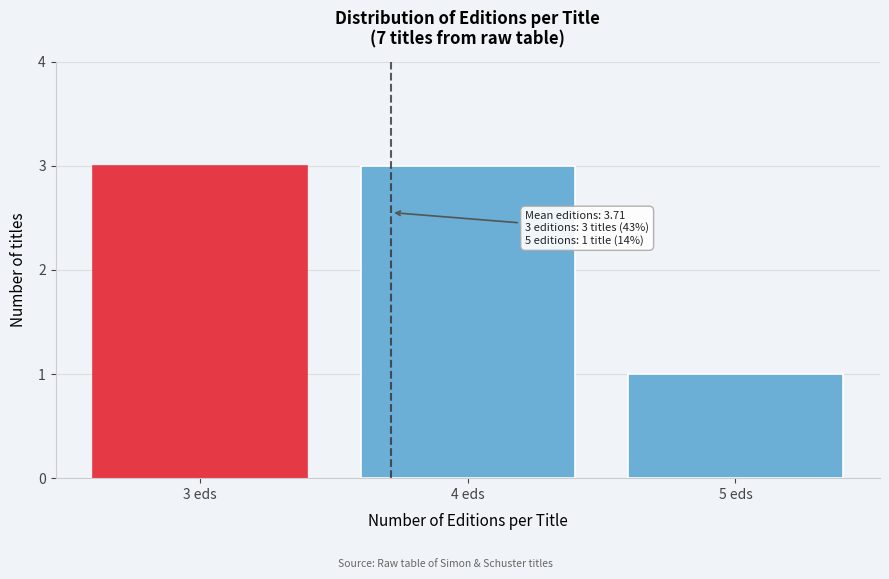

Reading right to left, extract all data points from this chart.

5 eds=1	4 eds=3	3 eds=3